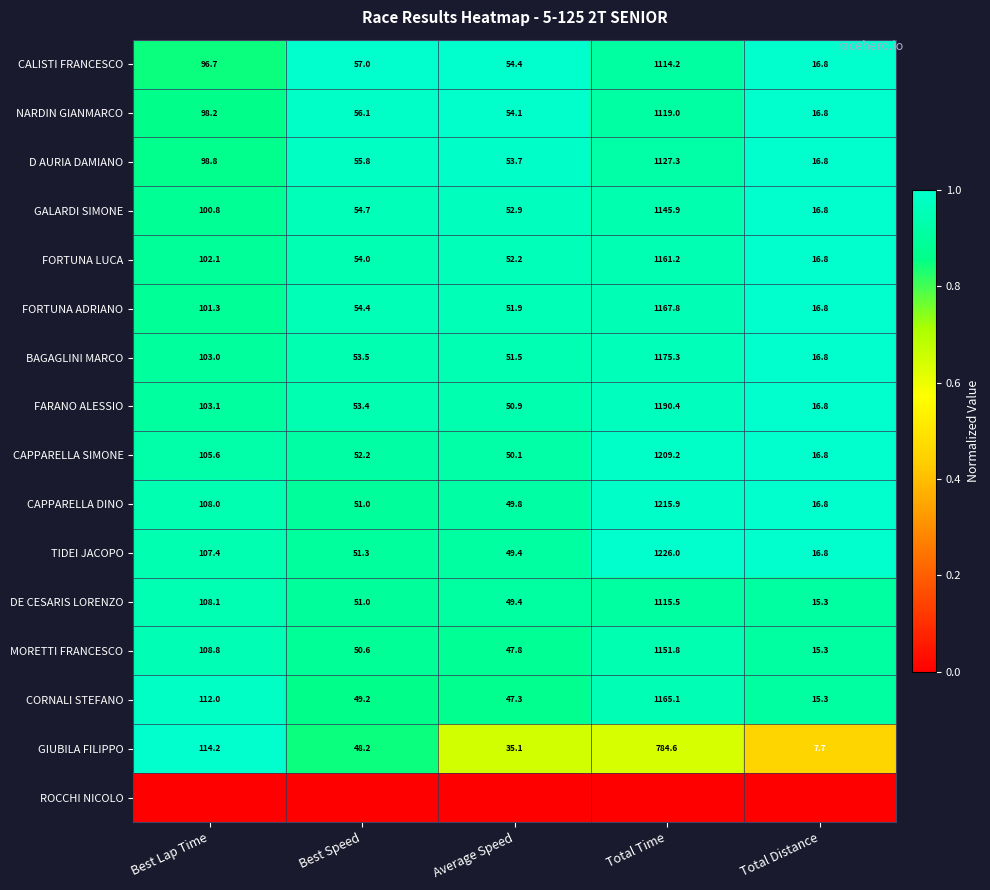

What is the lowest value of the NARDIN GIANMARCO series?

16.8